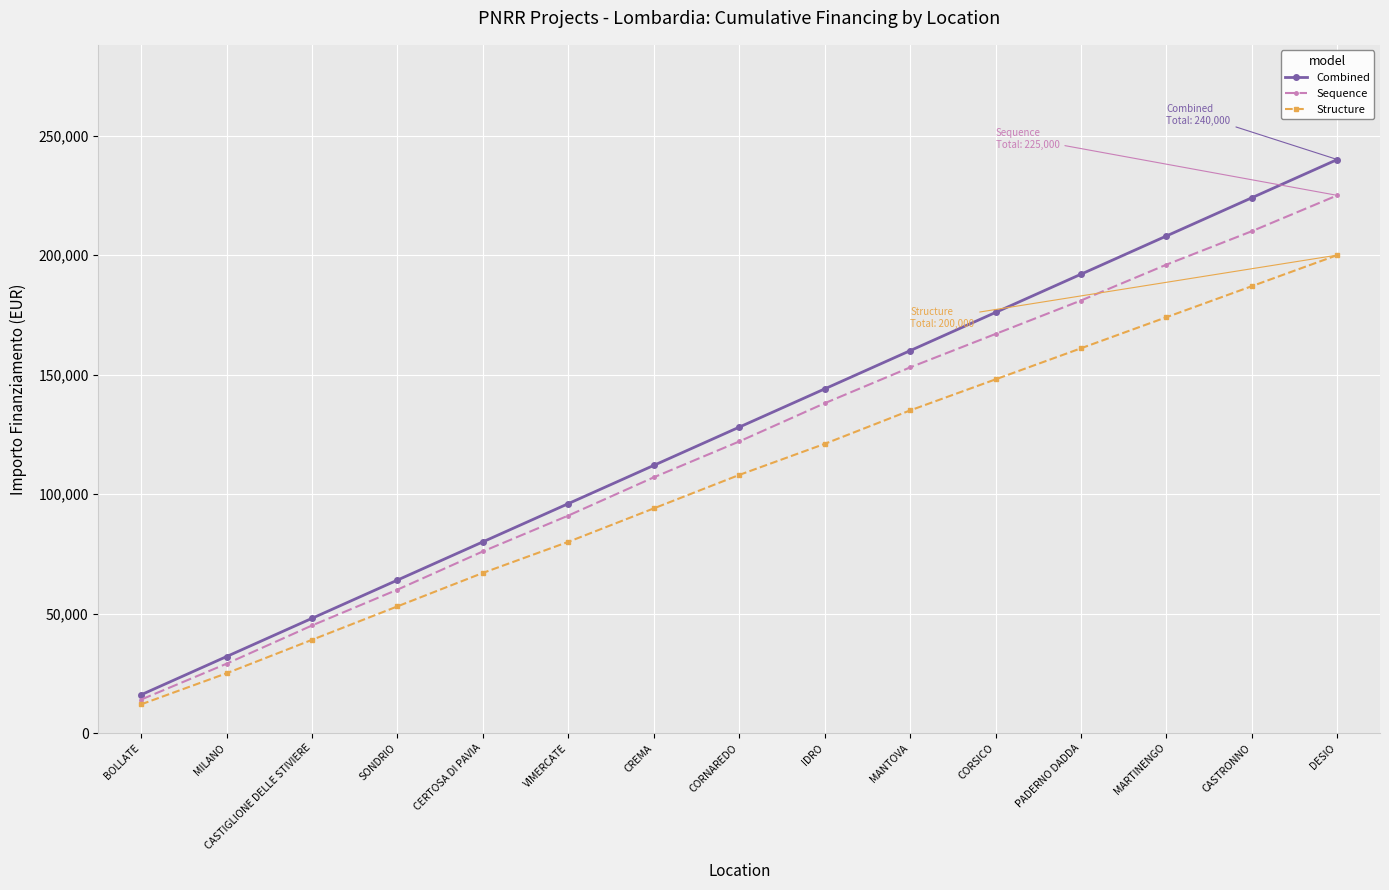

Is it true that Structure equals 84221 at MANTOVA?

False